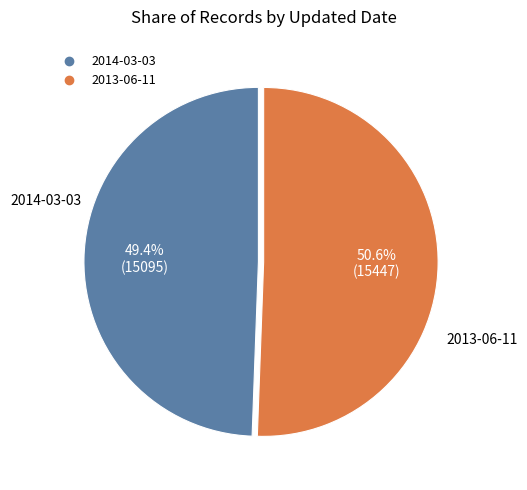

To the nearest percent, what percentage of the pie is 2014-03-03?

49%